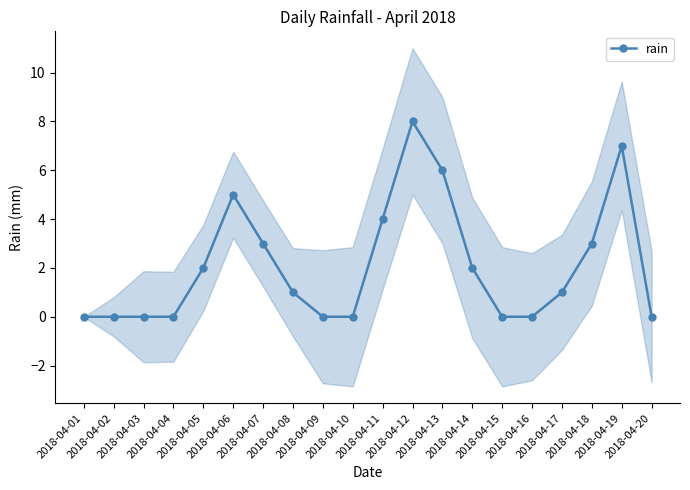

Is it true that the value at 2018-04-18 is 3?

True